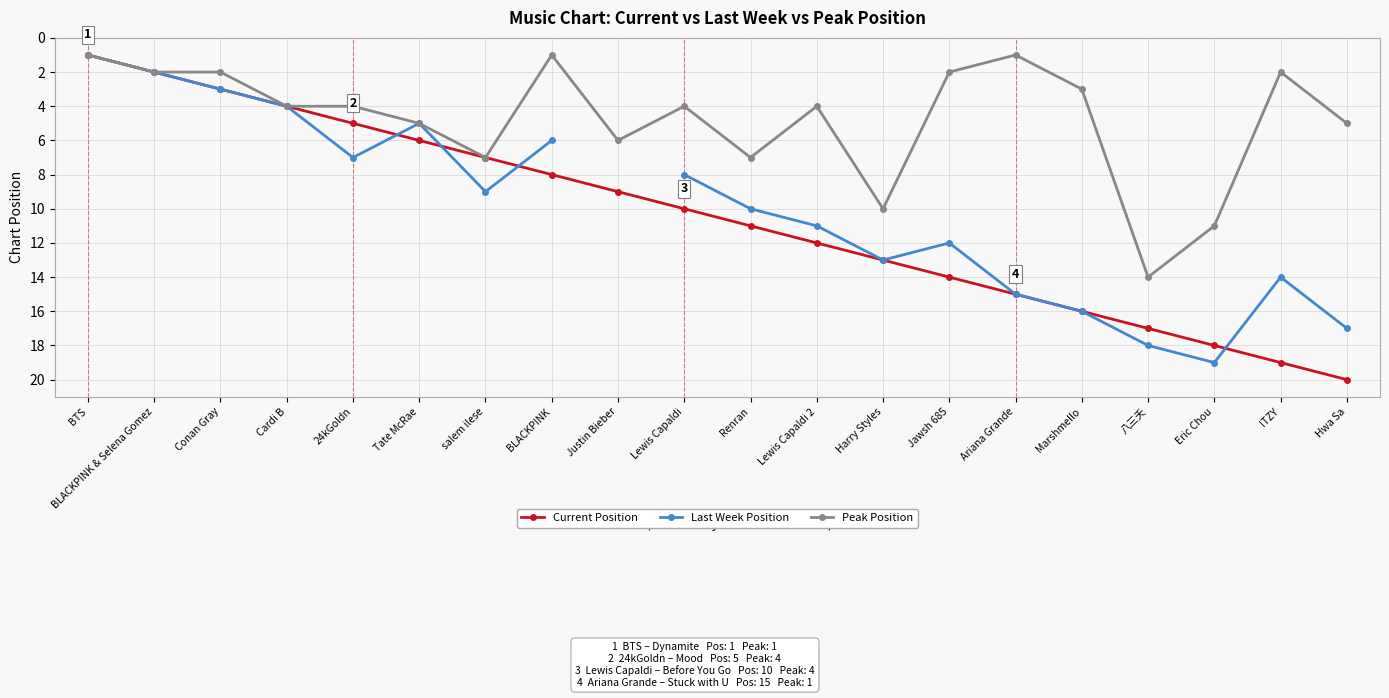

What is the total value across all series at Tate McRae?

16.0